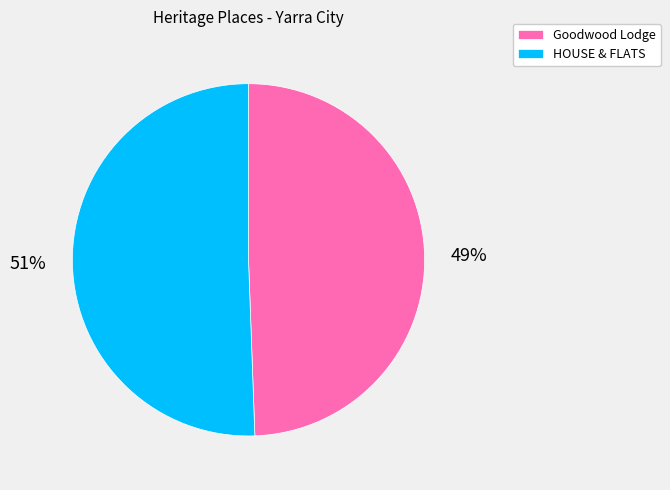

Which category has the biggest portion of the pie?

HOUSE & FLATS